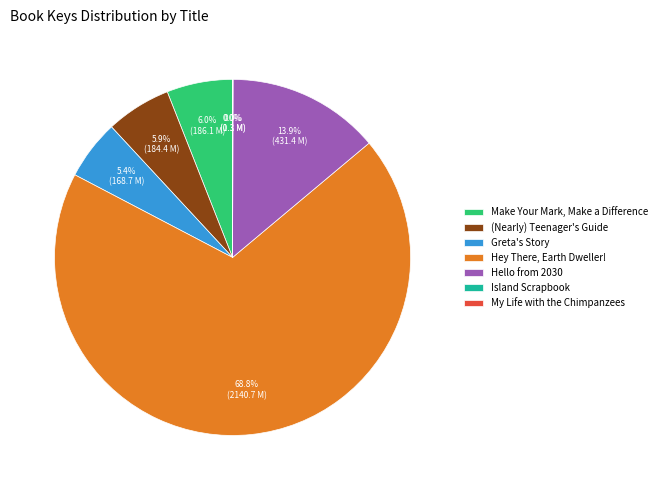

To the nearest percent, what is the difference between the Greta's Story and Hey There, Earth Dweller! slice percentages?

63%